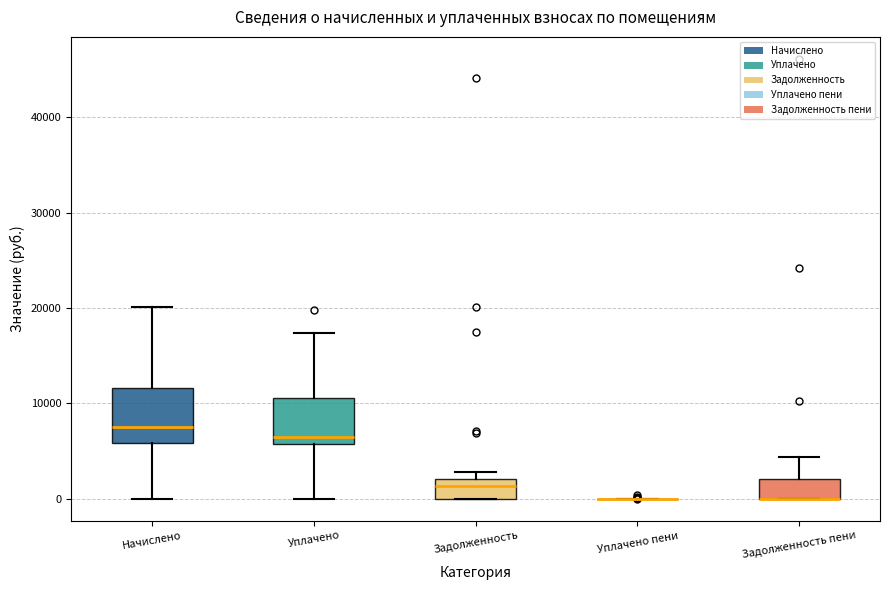

Reading left to right, read every box against the y-axis: the position of its median line, the range the box covers, and the ends of its whiskers. The values are not printed on the chart, so give them approximately, as read against the axis.

Начислено: median 8000, box 6000 to 12000, whiskers 0 to 20000
Уплачено: median 6000 (just above the box's lower edge), box 6000 to 11000, whiskers 0 to 17000
Задолженность: median 1000, box 0 to 2000, whiskers 0 to 3000
Уплачено пени: box collapsed to a line at 0, whiskers 0 to 0
Задолженность пени: median 0 (drawn on the box's lower edge), box 0 to 2000, whiskers 0 to 4000